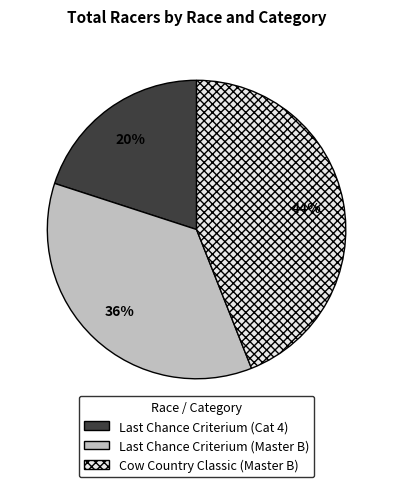

How many segments does this pie chart have?

3